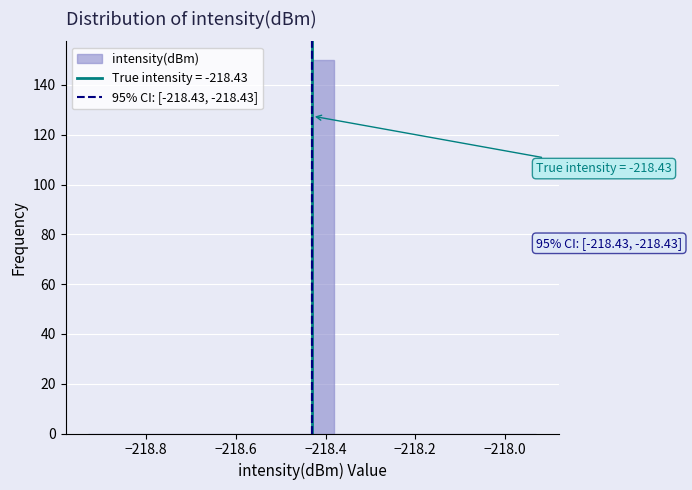

Read against the x-axis, roughly where is the centre of the tallest bar?

-218.40